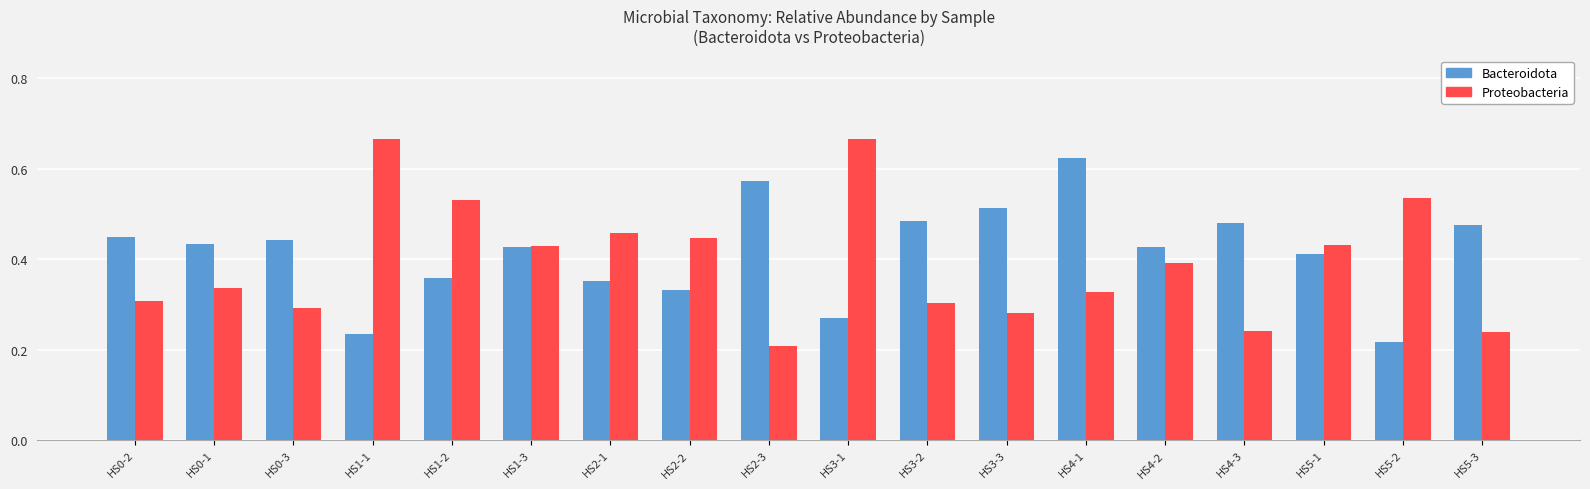

At which category is the sum across all series the highest?

HS4-1